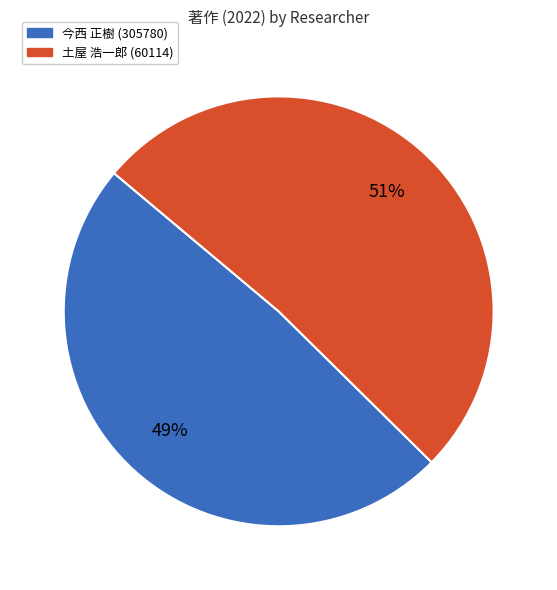

Between 土屋 浩一郎 (60114) and 今西 正樹 (305780), which is larger?

土屋 浩一郎 (60114)